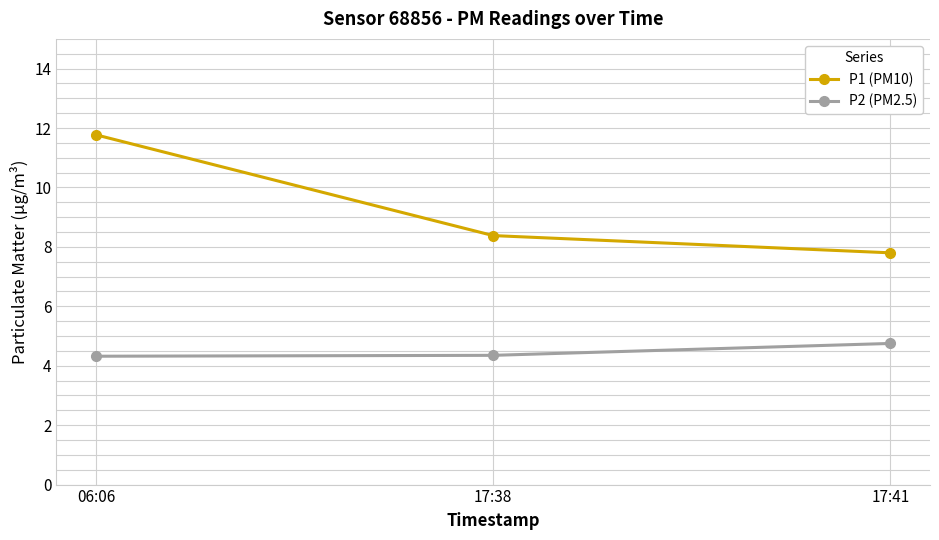

What are all the series names shown in the legend?

P1 (PM10), P2 (PM2.5)